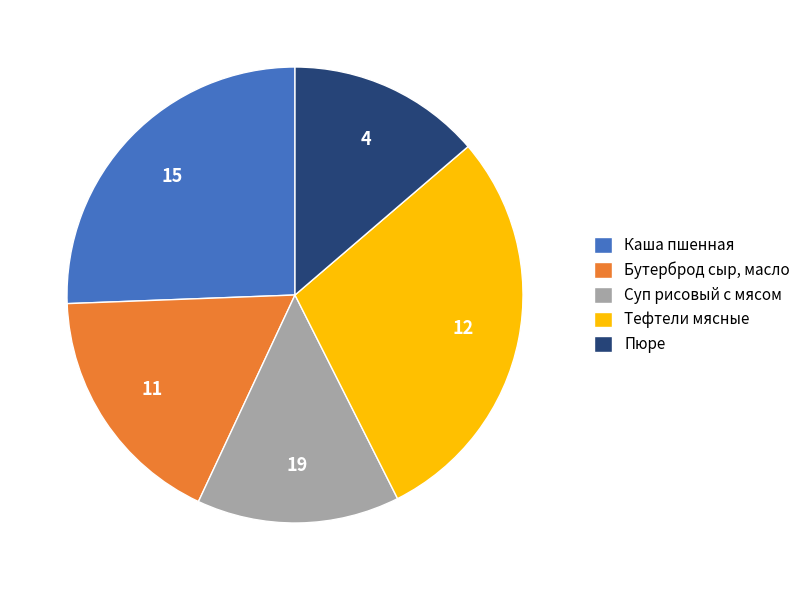

The Суп рисовый с мясом slice represents 14% of the pie. True or false?

True